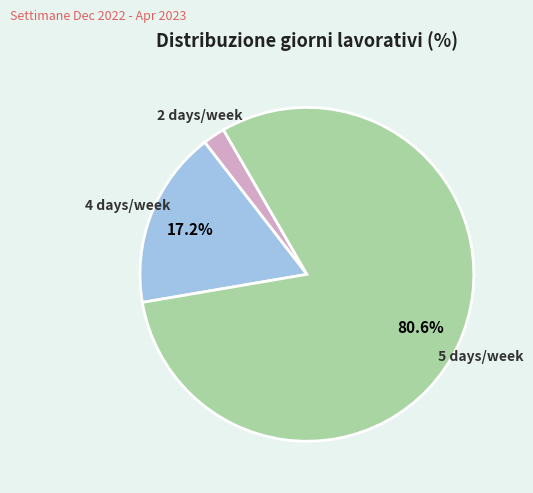

Does any single category account for the majority?

Yes